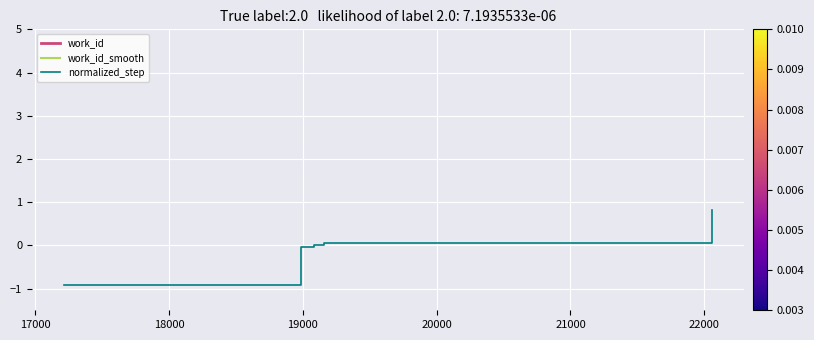

Which label corresponds to the largest value in the chart?

22057